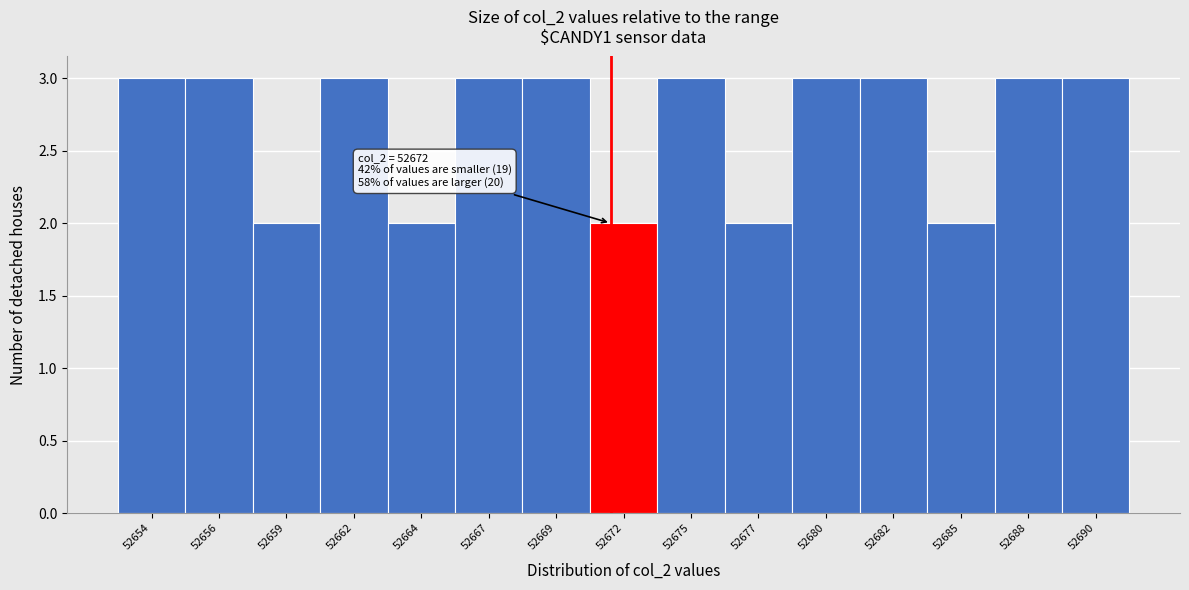

Reading left to right, list all the values displayed in this chart.

52654=3	52656=3	52659=2	52662=3	52664=2	52667=3	52669=3	52672=2	52675=3	52677=2	52680=3	52682=3	52685=2	52688=3	52690=3